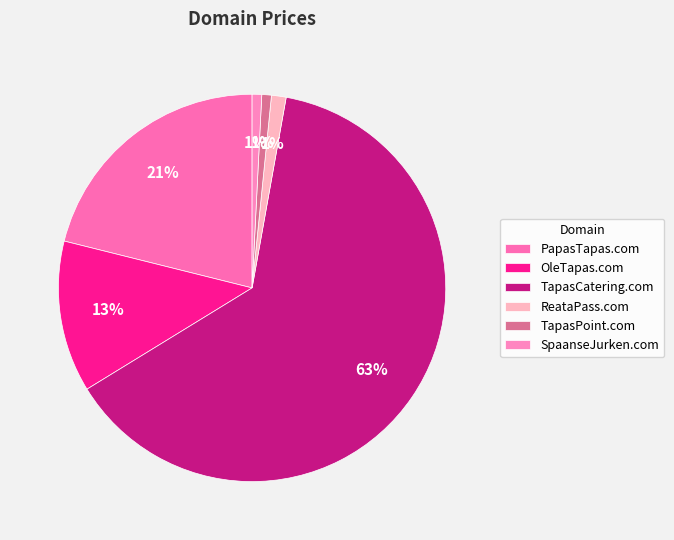

How many segments does this pie chart have?

6